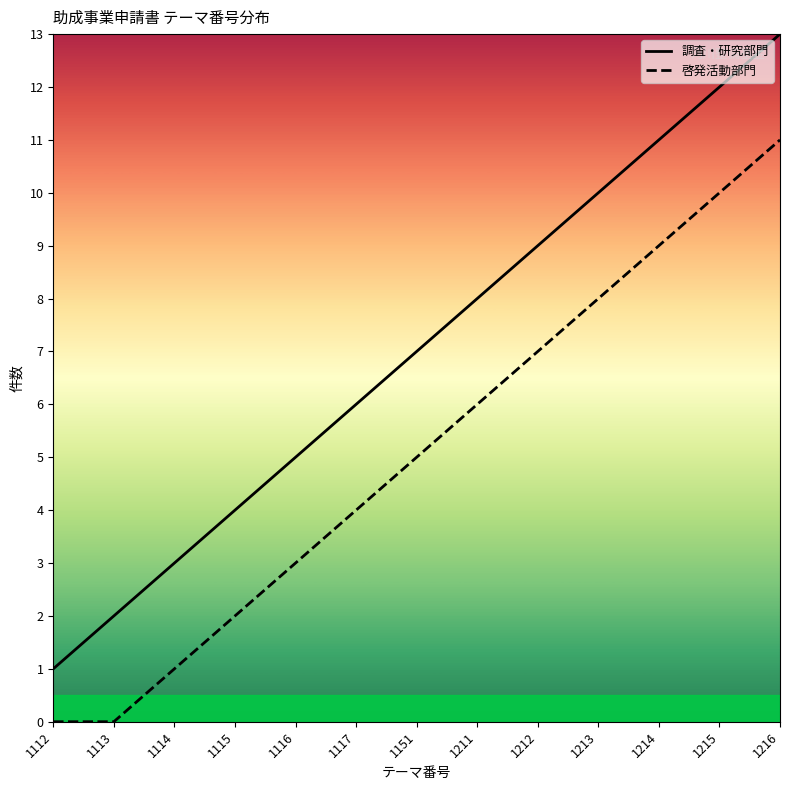

Which series has the largest total across all categories?

調査・研究部門